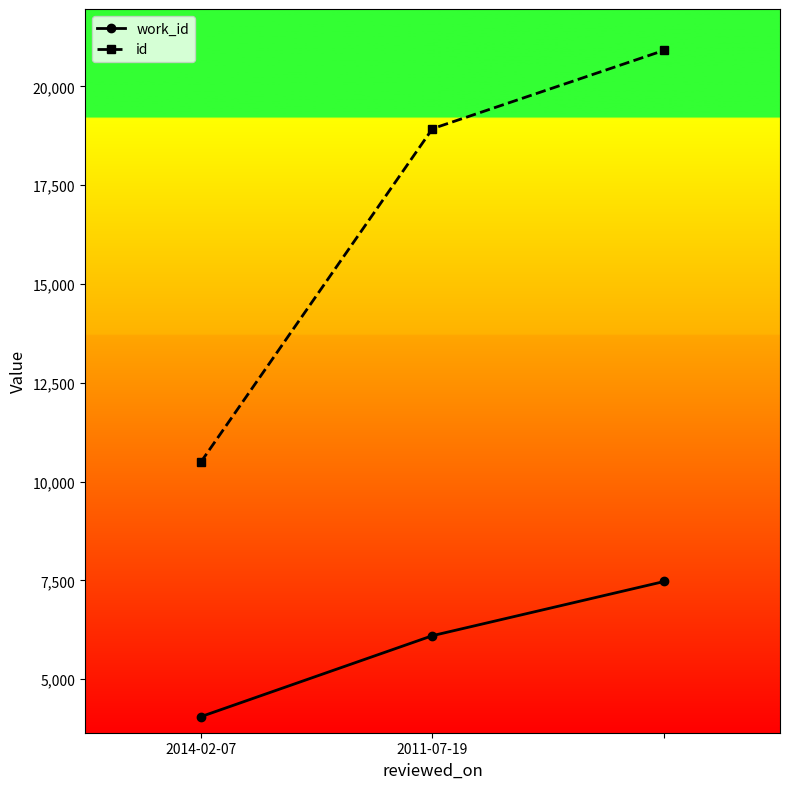

What is the smallest value displayed?

4051